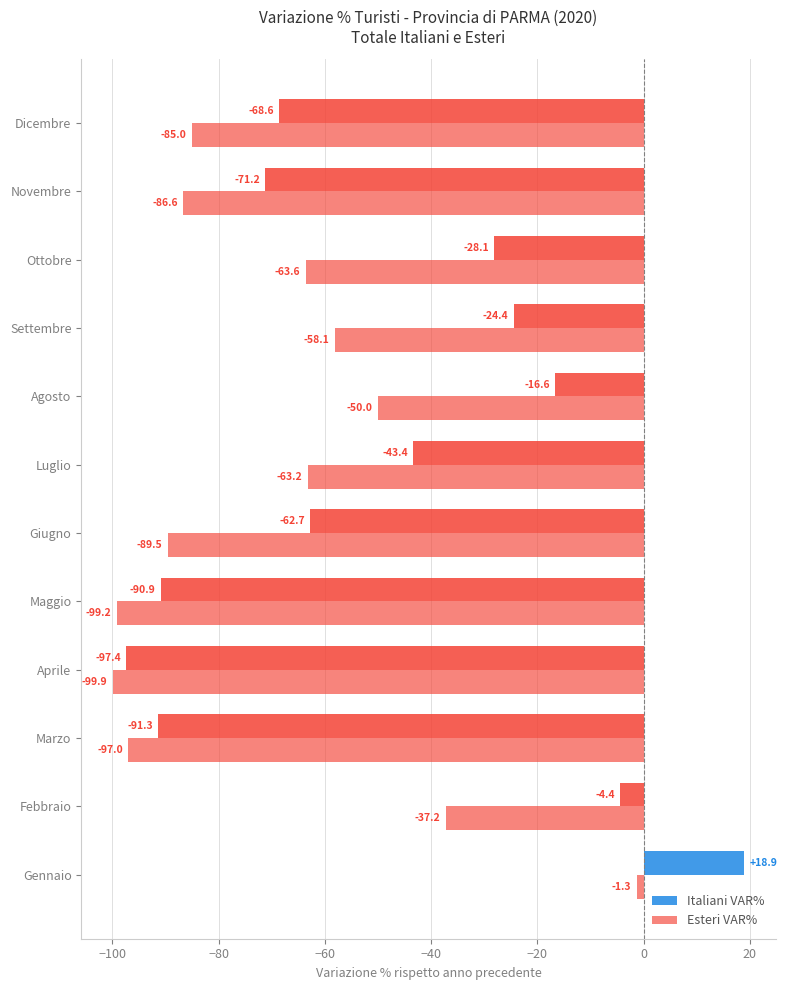

How many series are shown in this chart?

2